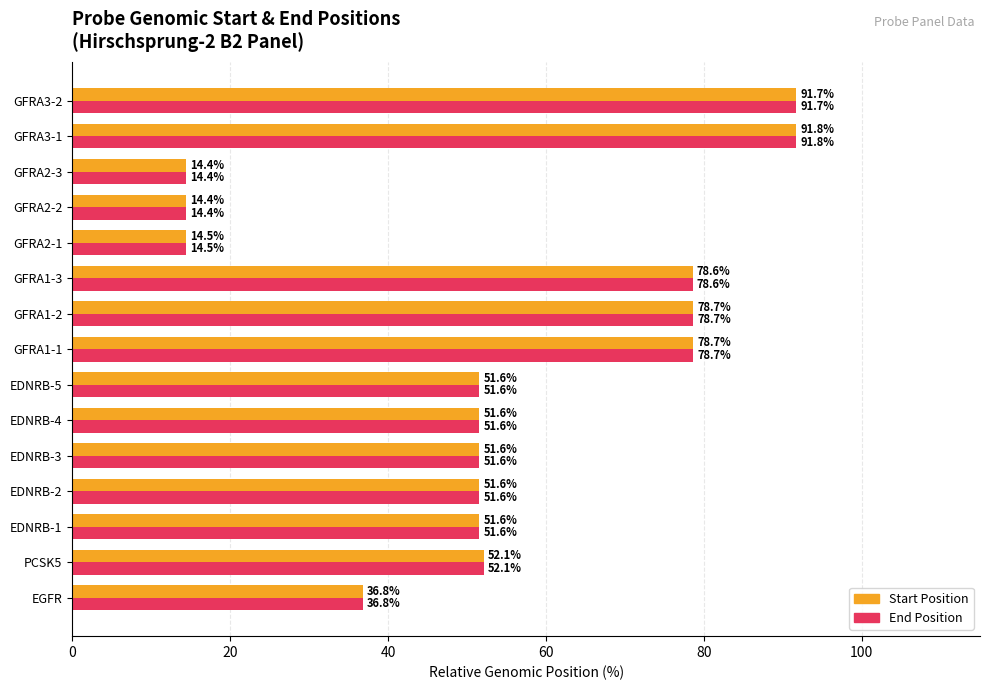

What is the minimum value for End Position?

14.4